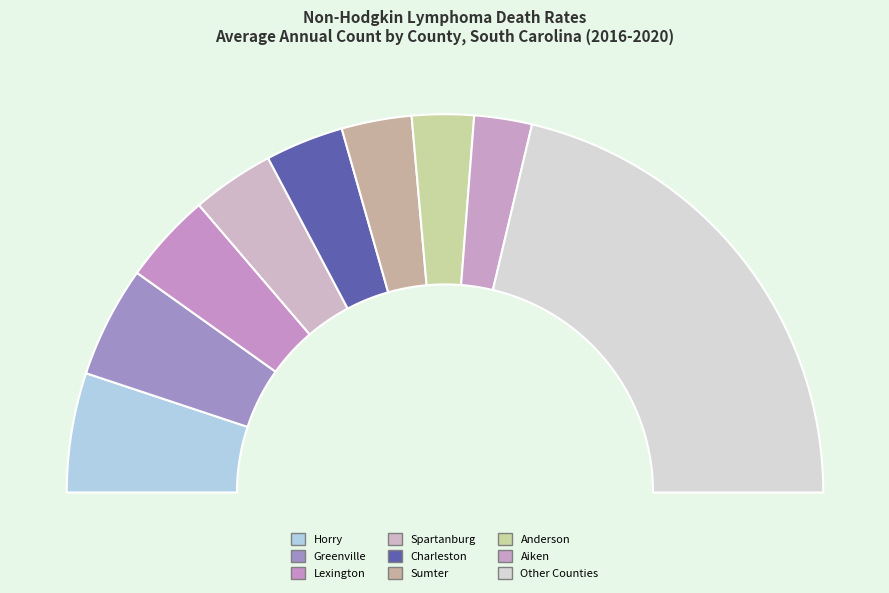

True or false: Lexington accounts for 8% of the total.

True